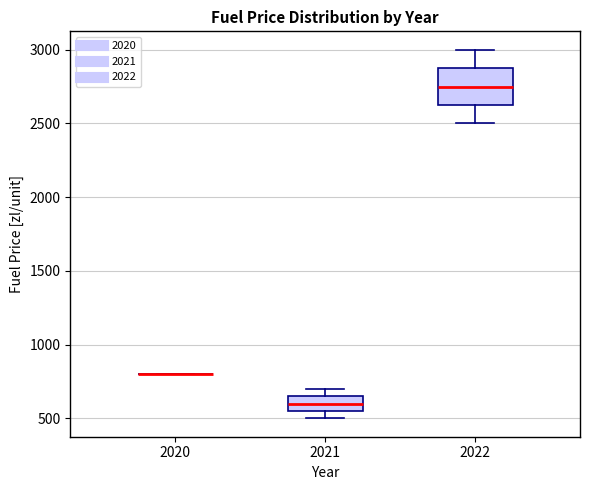

Reading left to right, read every box against the y-axis: the position of its median line, the range the box covers, and the ends of its whiskers. The values are not printed on the chart, so give them approximately, as read against the axis.

2020: box collapsed to a line at 800, whiskers 800 to 800
2021: median 600, box 550 to 650, whiskers 500 to 700
2022: median 2750, box 2650 to 2900, whiskers 2500 to 3000